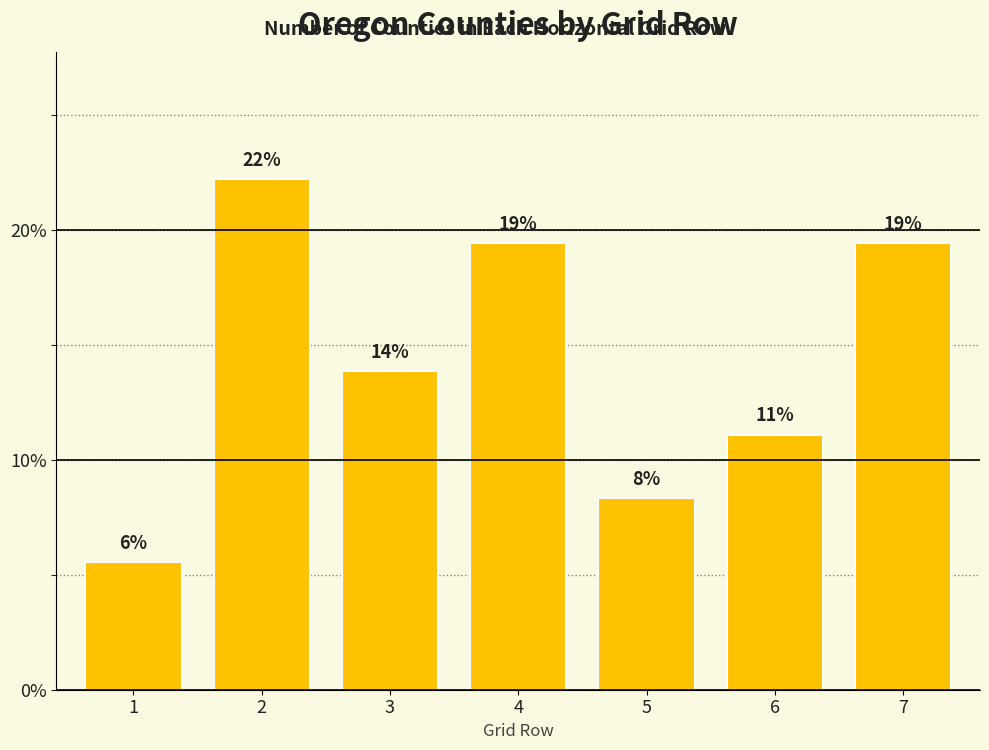

How many bars are there in total?

7